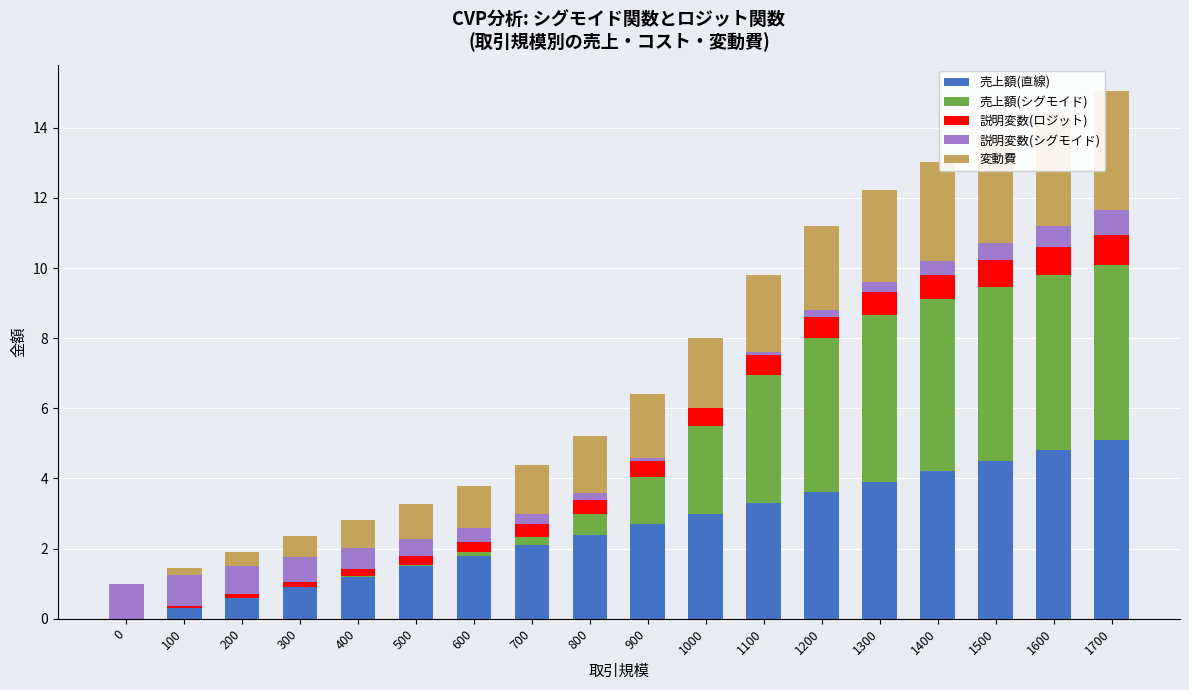

What is the sum of all 売上額(直線) values?

45.9